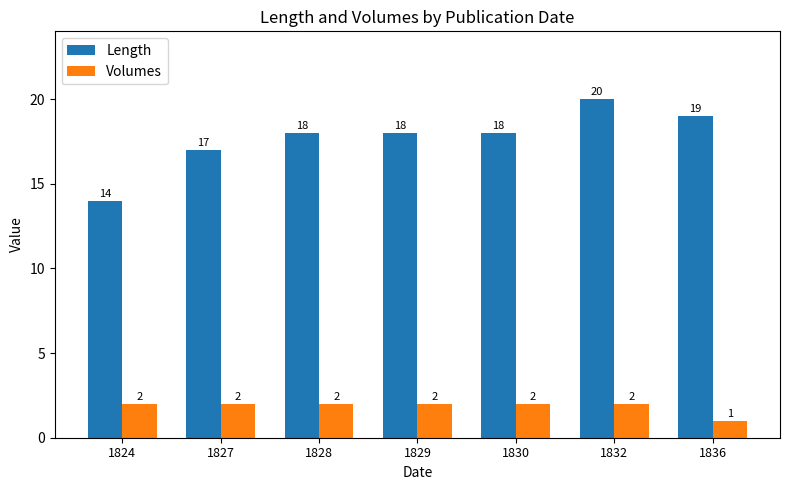

Which series has the largest total across all categories?

Length